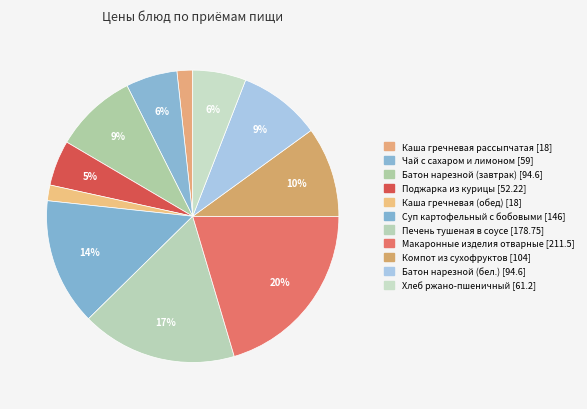

Is it true that Чай с сахаром и лимоном is 6% of the pie?

True